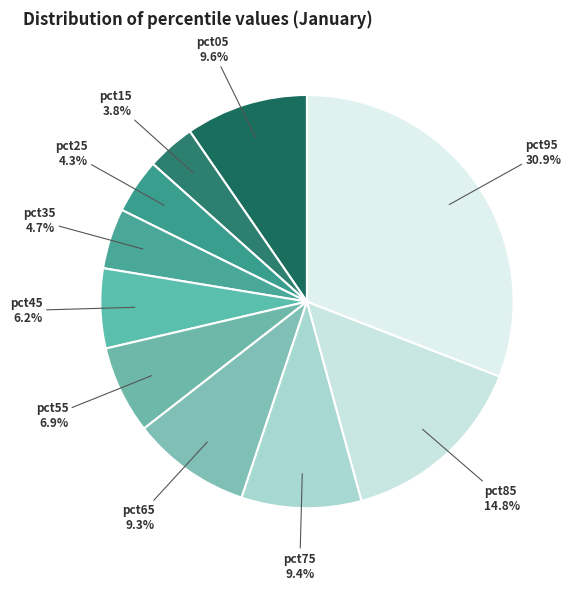

To the nearest percent, what percentage of the pie is pct25?

4%